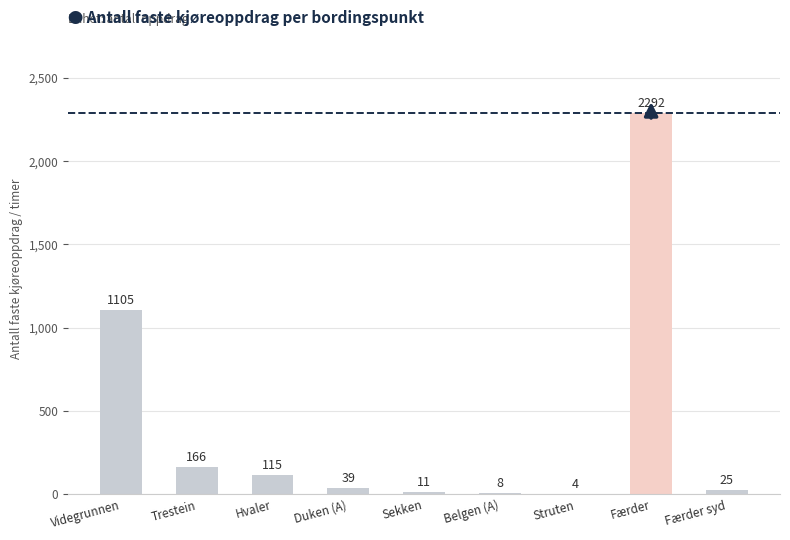

Does the chart contain stacked bars?

No